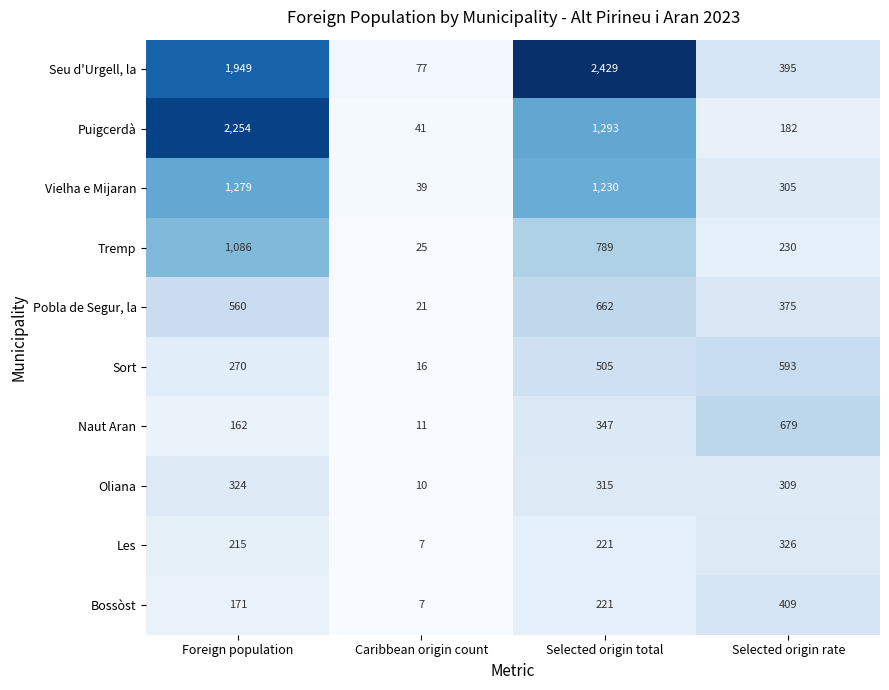

Rank the series at Selected origin rate from lowest to highest value.

Puigcerdà, Tremp, Vielha e Mijaran, Oliana, Les, Pobla de Segur, la, Seu d'Urgell, la, Bossòst, Sort, Naut Aran